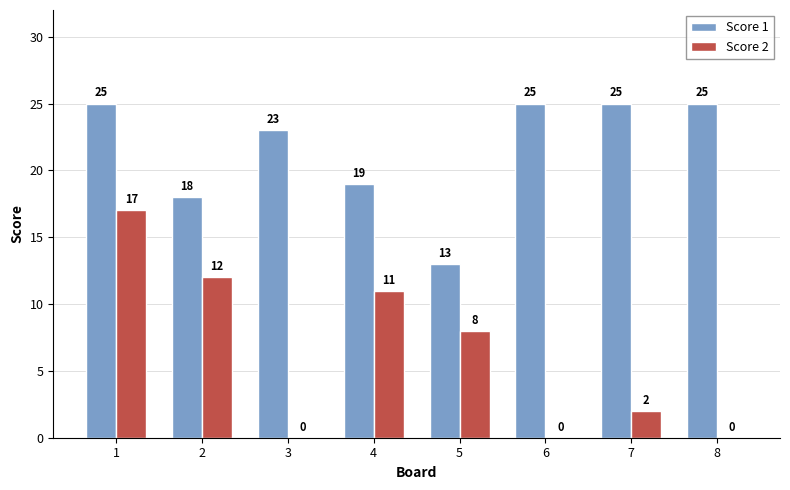

The value of Score 1 at 8 is 40. True or false?

False